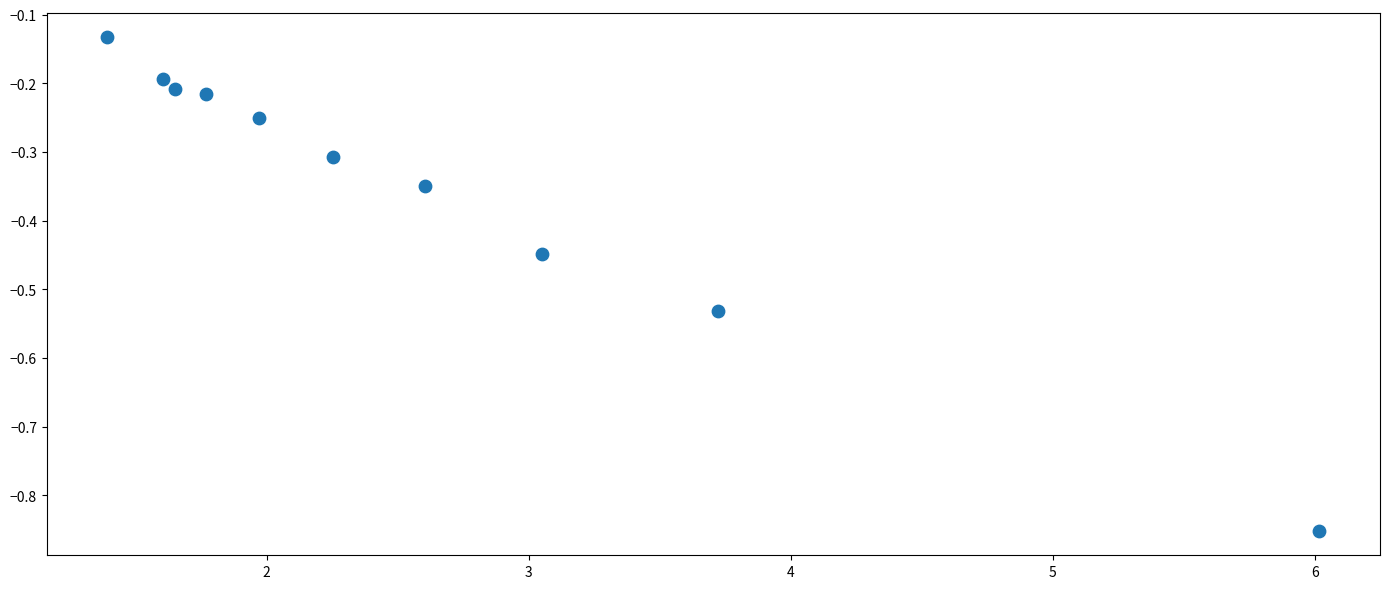

What is the average X value?

2.6